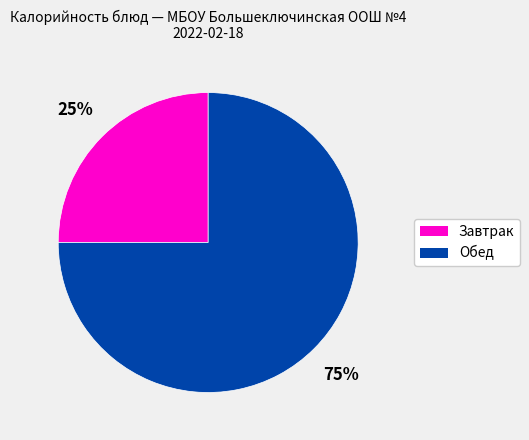

To the nearest percent, what is the difference between the largest and smallest slice percentages?

50%